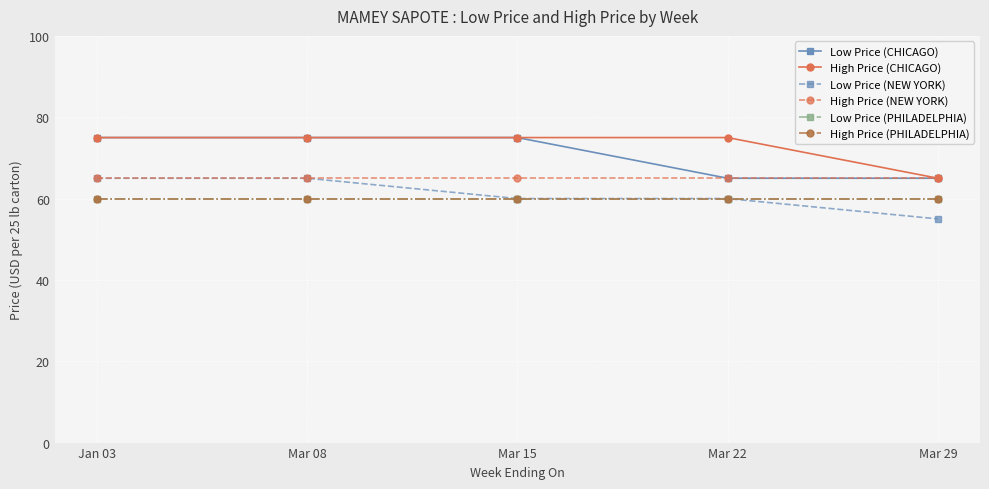

Rank the series by their maximum value, from lowest to highest.

Low Price (PHILADELPHIA), High Price (PHILADELPHIA), Low Price (NEW YORK), High Price (NEW YORK), Low Price (CHICAGO), High Price (CHICAGO)